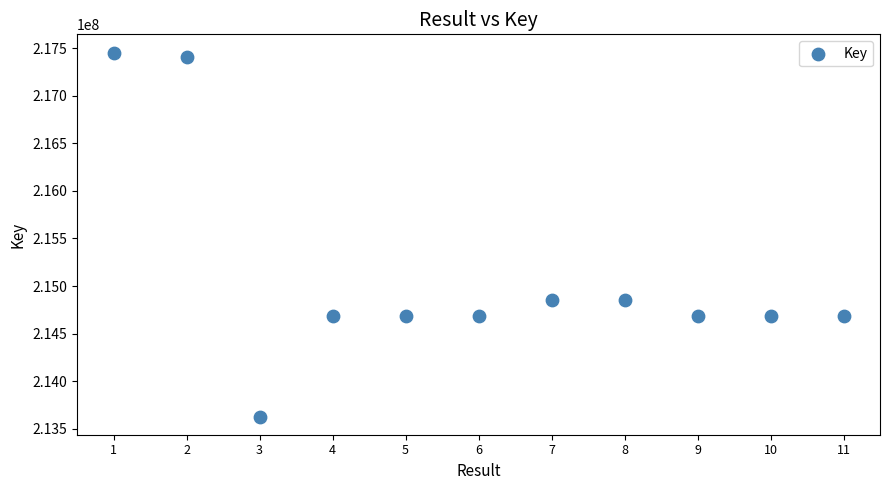

What is the average X value?

6